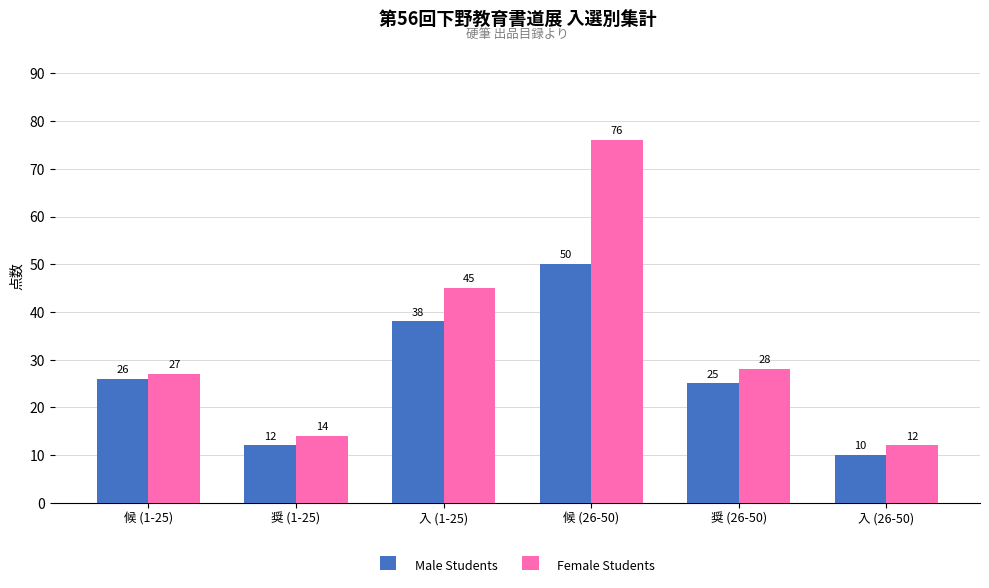

What are all the series names shown in the legend?

Male Students, Female Students